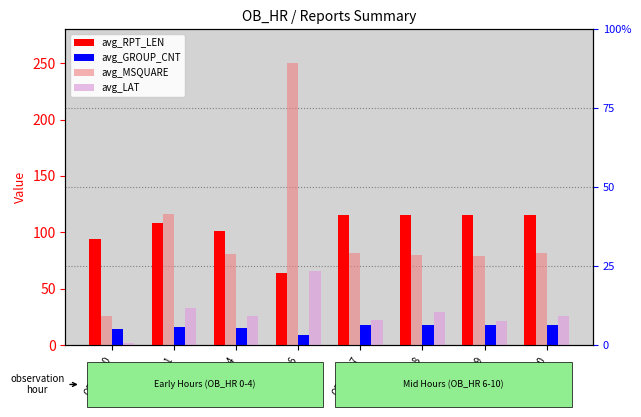

Is it true that avg_MSQUARE equals 128.4 at OB_HR=4?

False